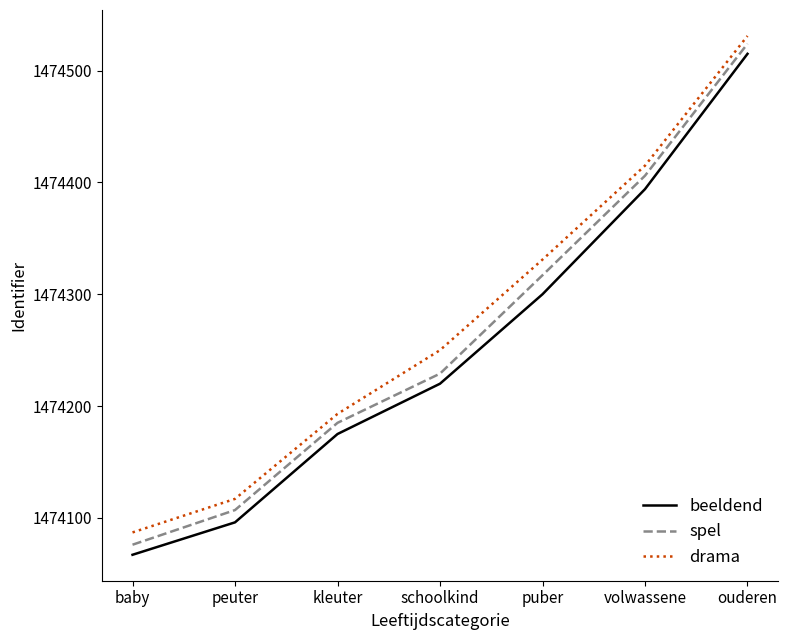

Rank the series by their average value, from highest to lowest.

drama, spel, beeldend